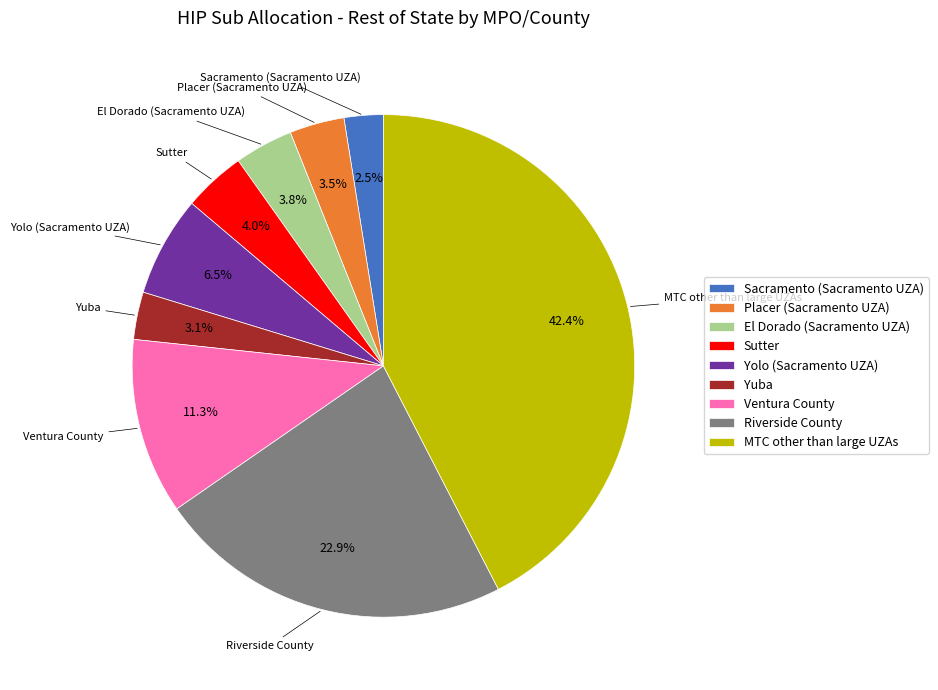

Is it true that Yuba is 3% of the pie?

True